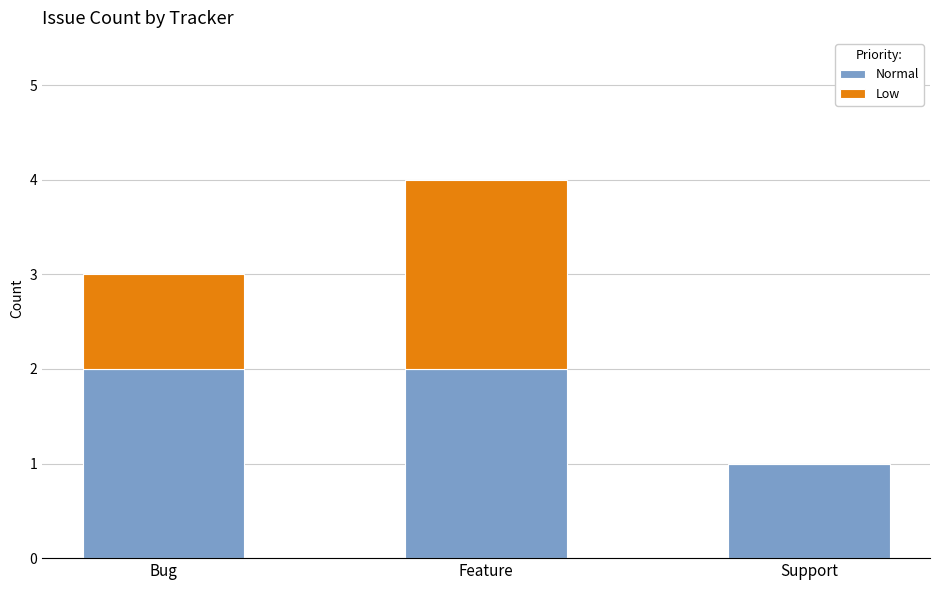

Does the chart contain stacked bars?

Yes